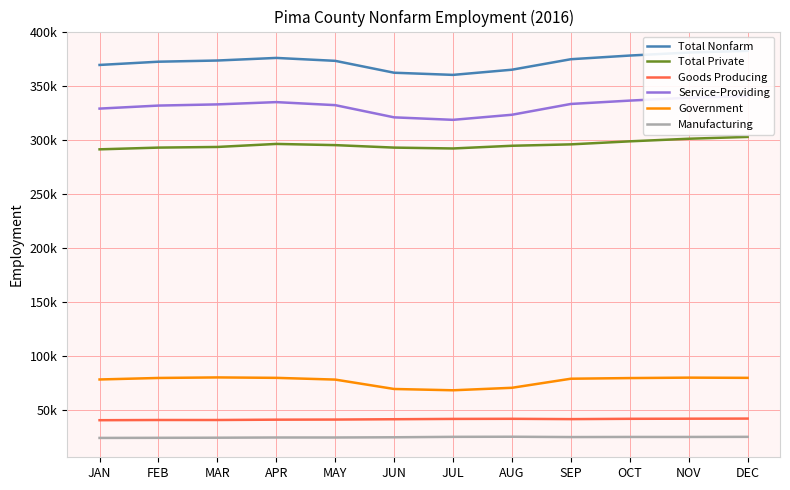

Which category has the highest value across all series?

DEC